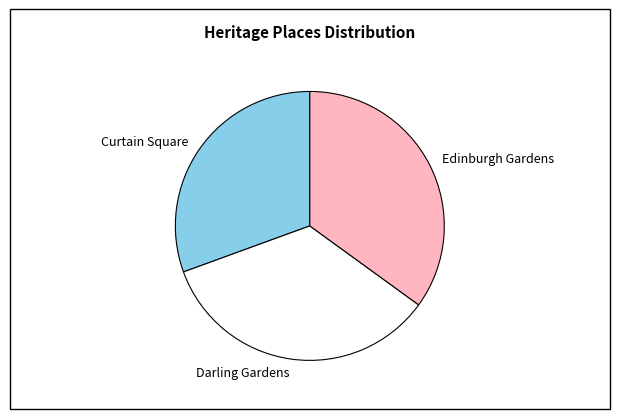

Is Darling Gardens the majority of the pie?

No